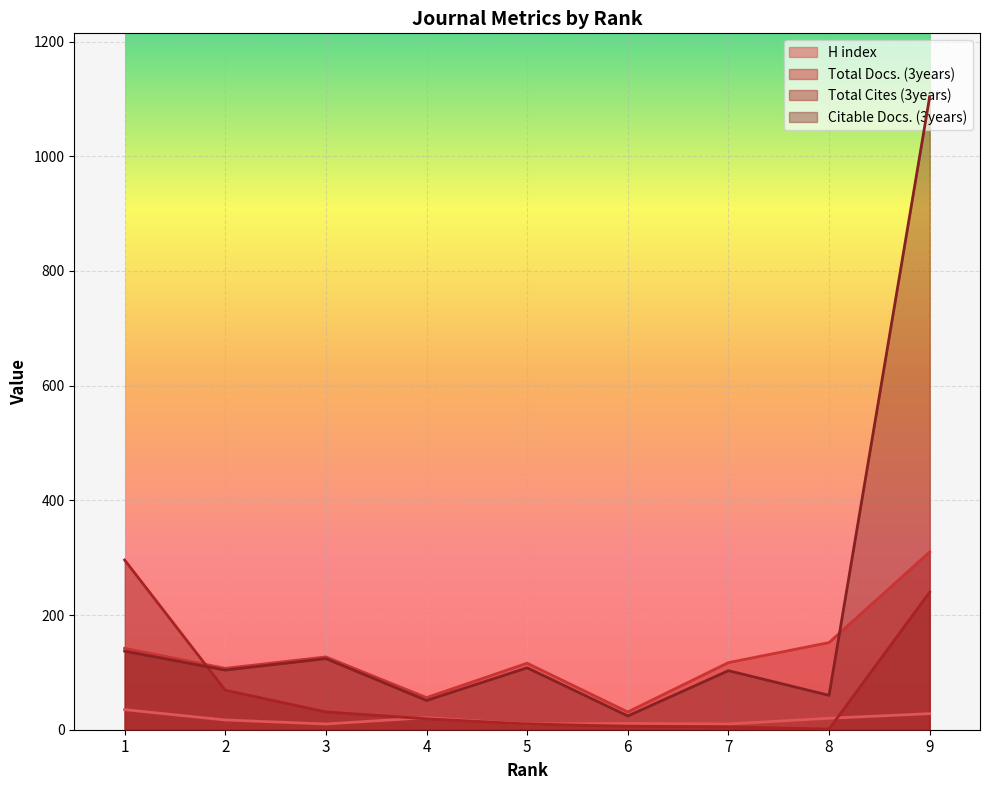

Rank the series at 4 from lowest to highest value.

Total Cites (3years), H index, Citable Docs. (3years), Total Docs. (3years)